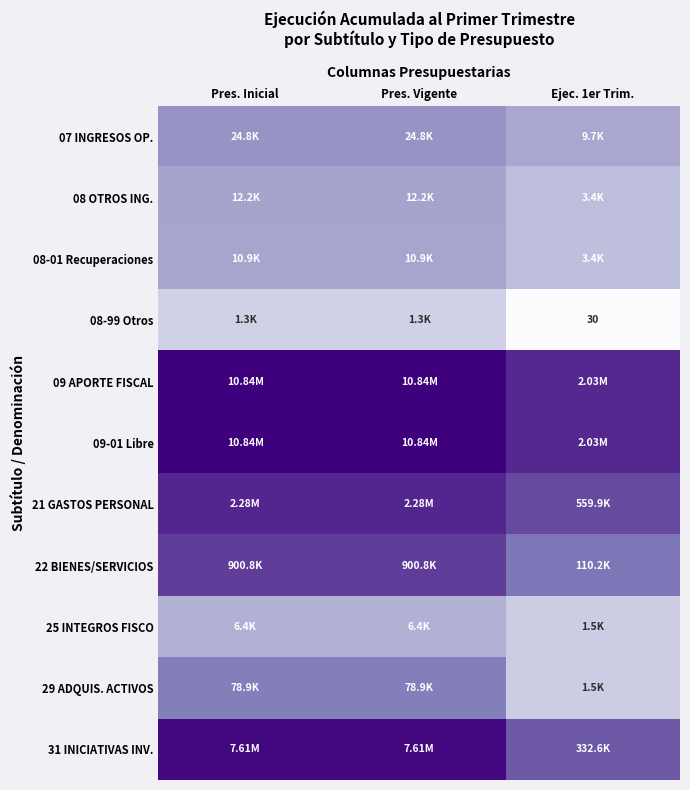

Which has a higher value, Pres. Inicial or Pres. Vigente?

Pres. Inicial